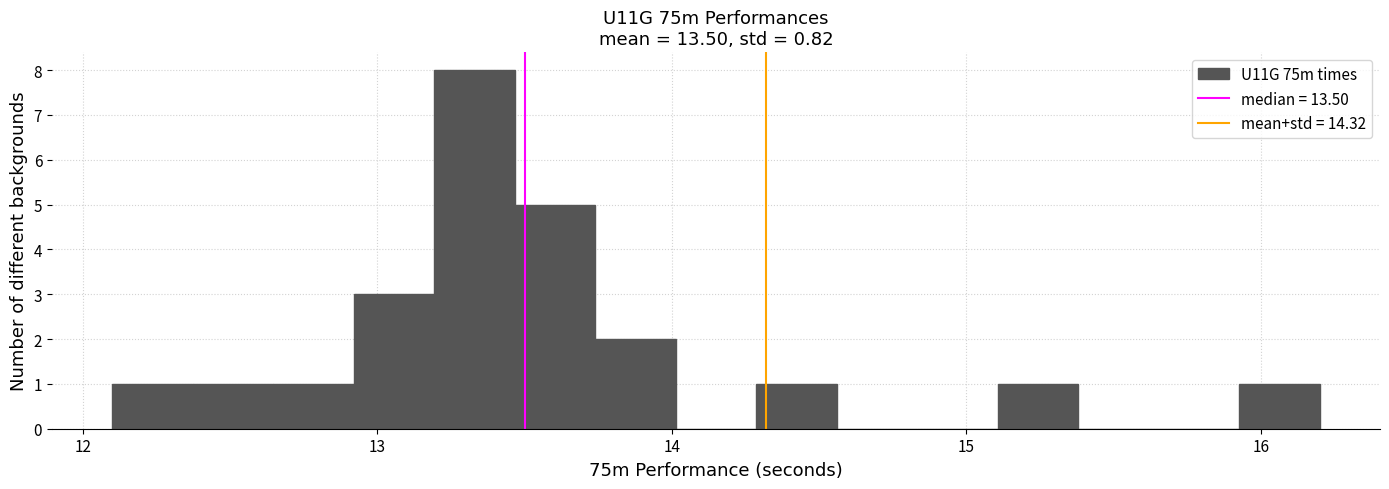

Read against the x-axis, roughly where is the centre of the tallest bar?

13.3